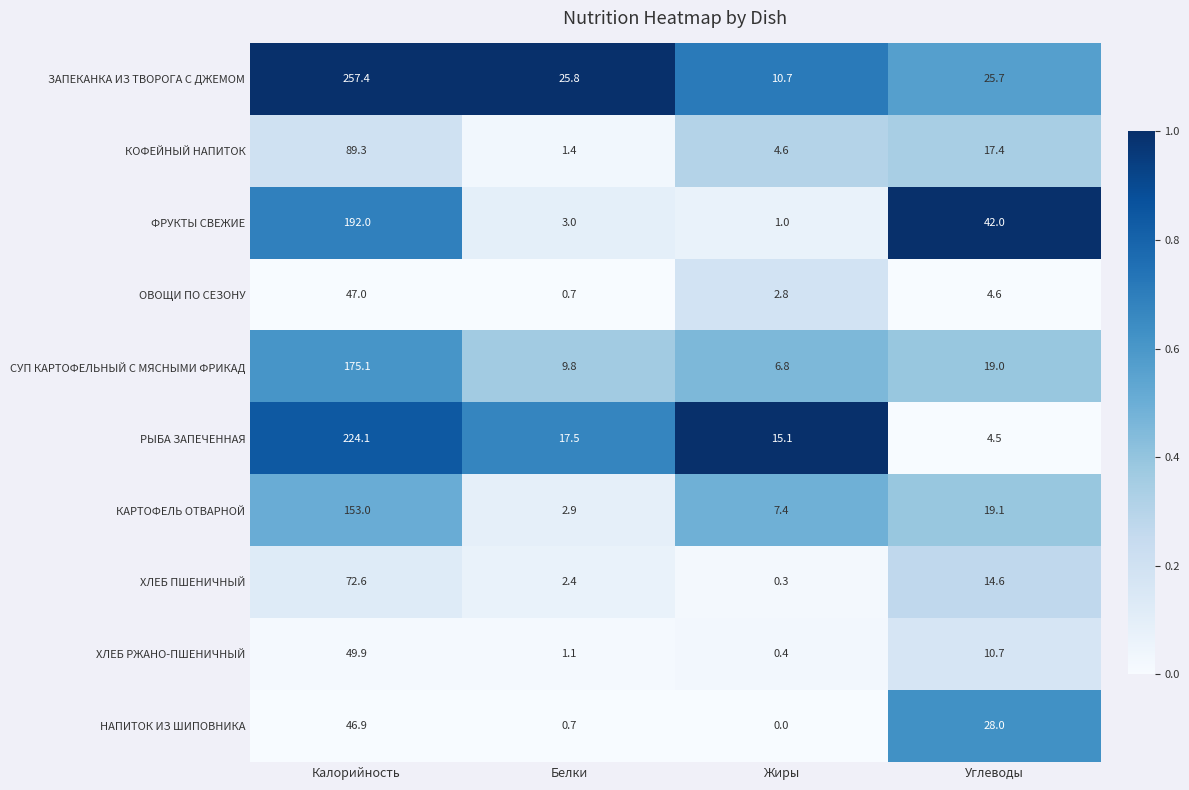

Between Калорийность and Углеводы, which series saw the biggest shift?

ЗАПЕКАНКА ИЗ ТВОРОГА С ДЖЕМОМ